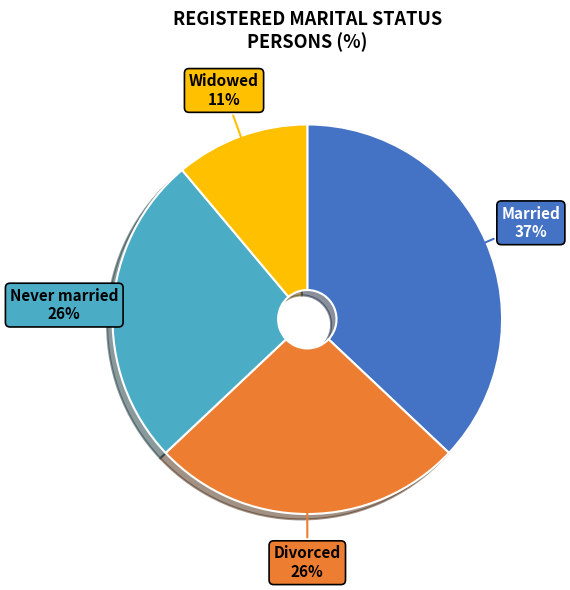

To the nearest percent, what is the difference between the largest and smallest slice percentages?

26%